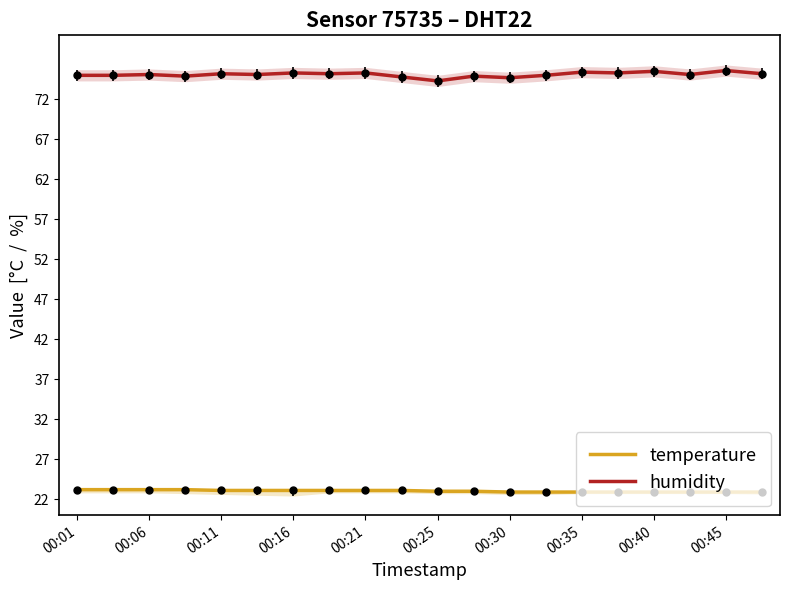

True or false: temperature has a value of 23.1 at 00:16.

True